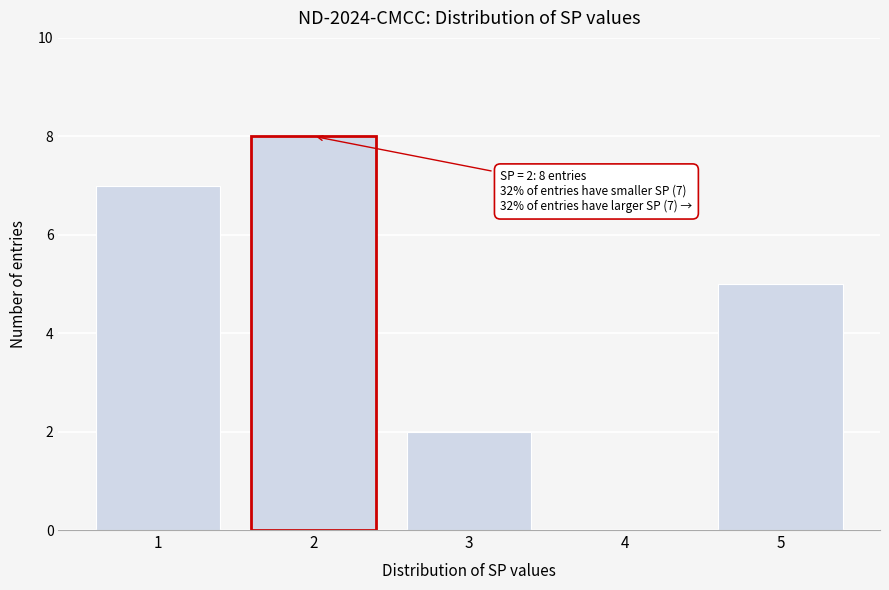

Reading right to left, what are all the values shown in this chart?

5=5	4=0	3=2	2=8	1=7